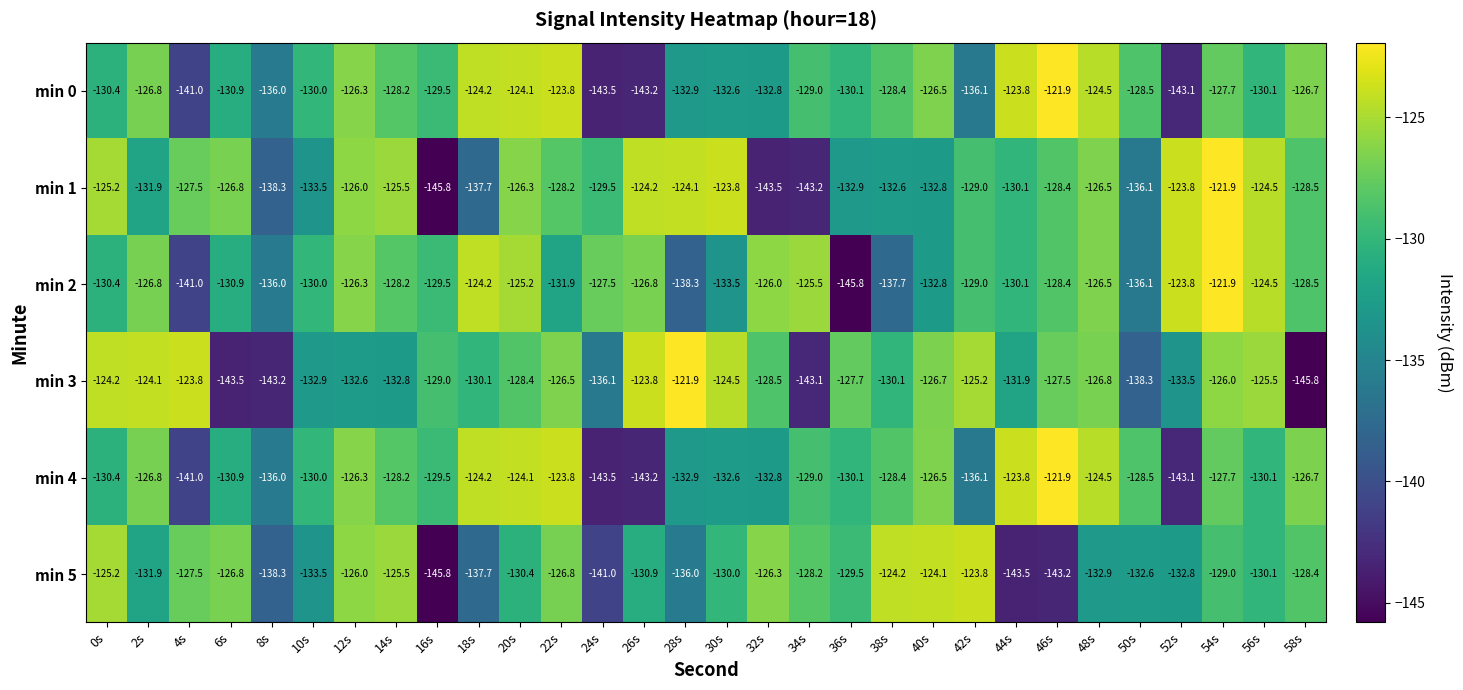

What is the average value of the min 2 series?

-130.1